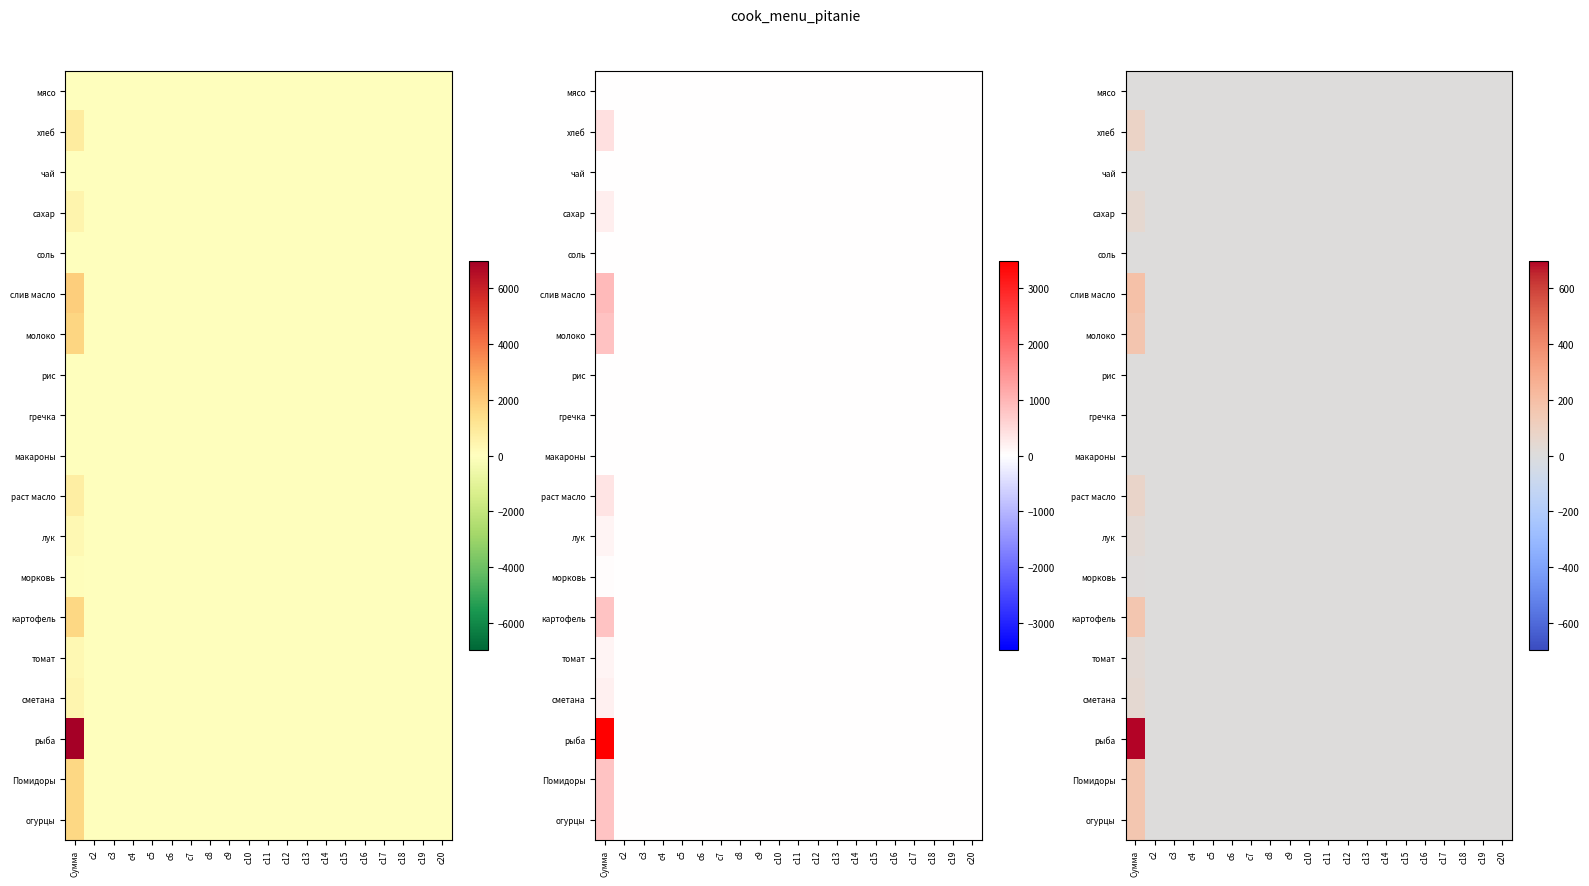

What is the sum of all морковь values?

9.0